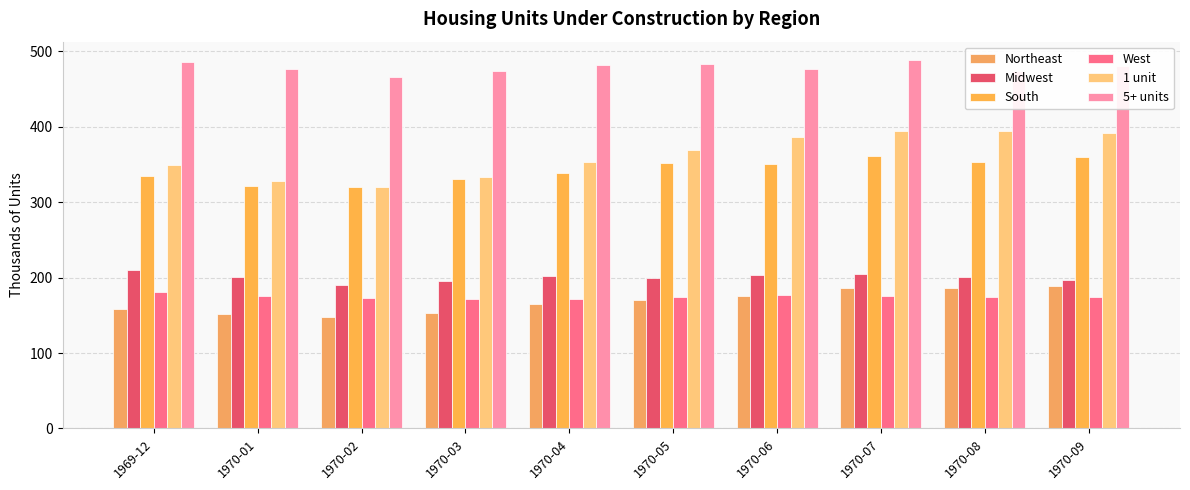

How many bars are there in each group?

6